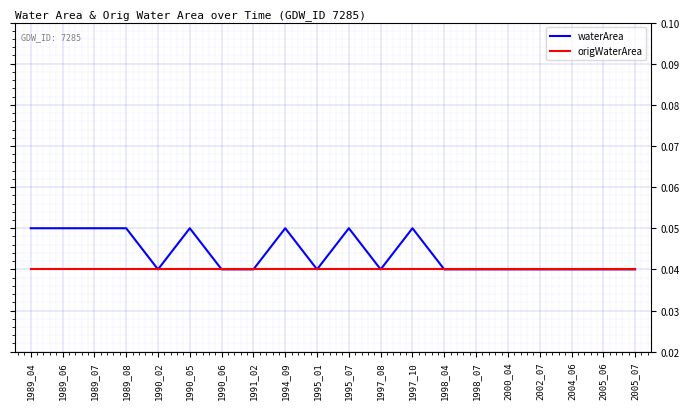

List the series in order of their peak value, lowest first.

origWaterArea, waterArea